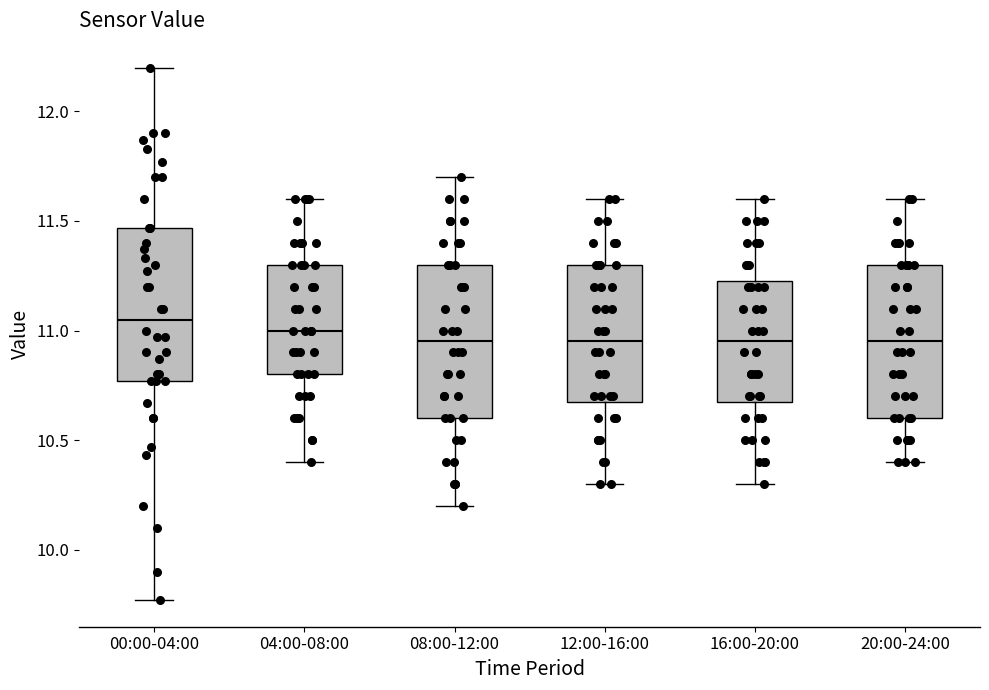

Where is the upper edge of the box for 12:00-16:00 on the y-axis? The values are not printed on the chart, so give them approximately, as read against the axis.

11.30